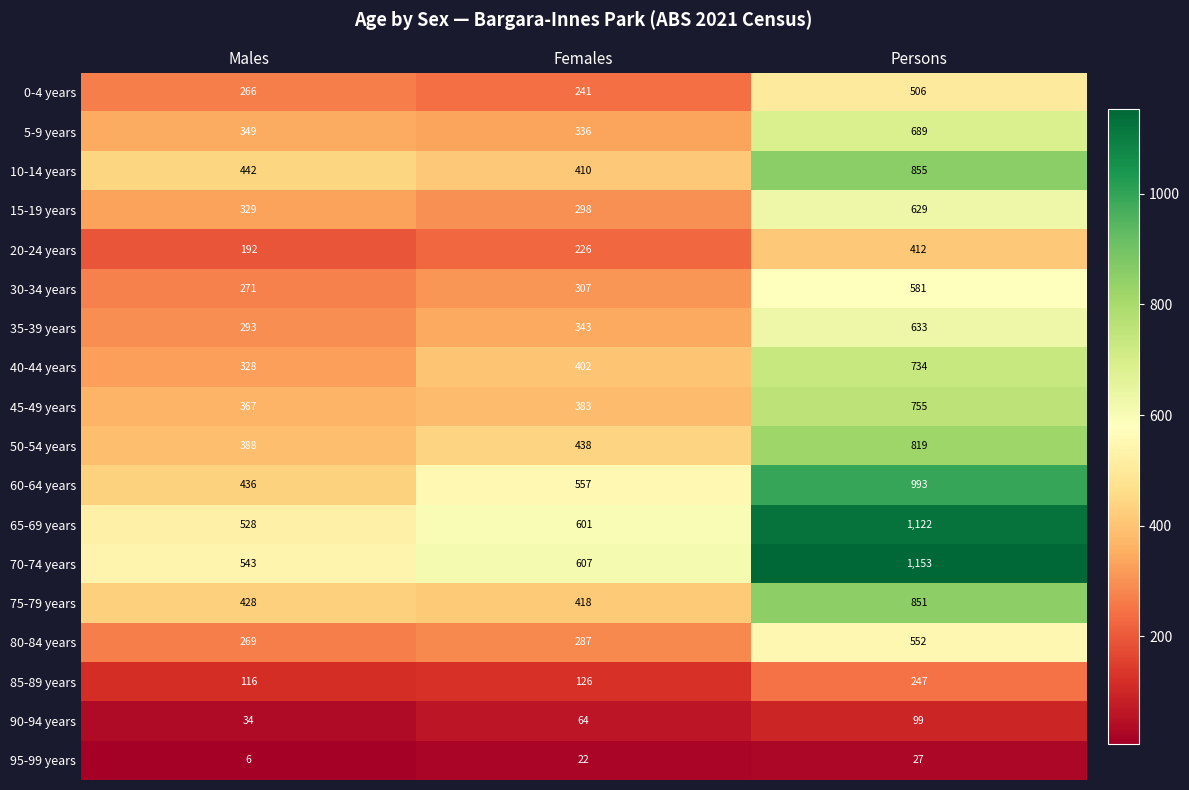

What is the total value across all series at Males?

5585